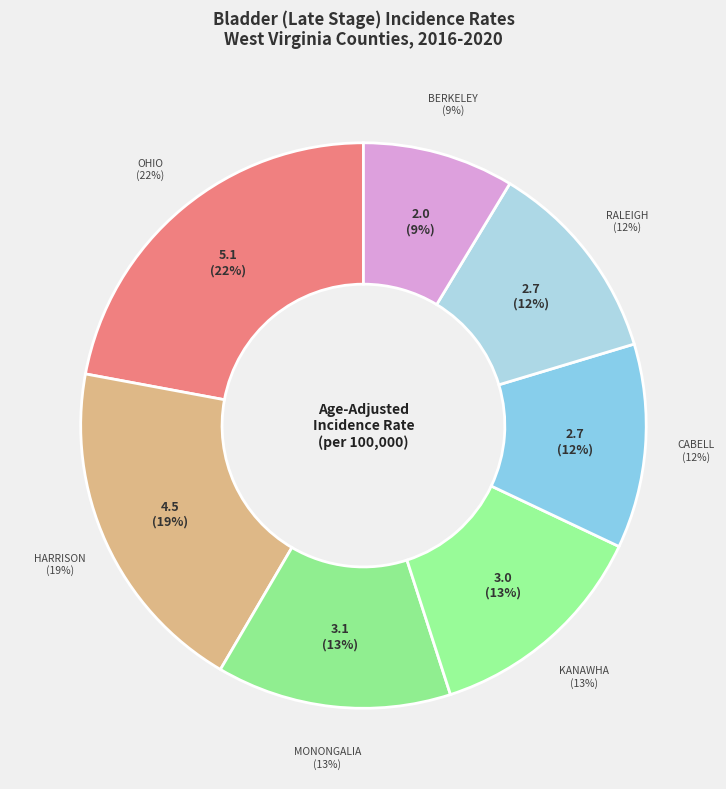

To the nearest percent, what is the combined percentage of Ohio County and Cabell County?

34%